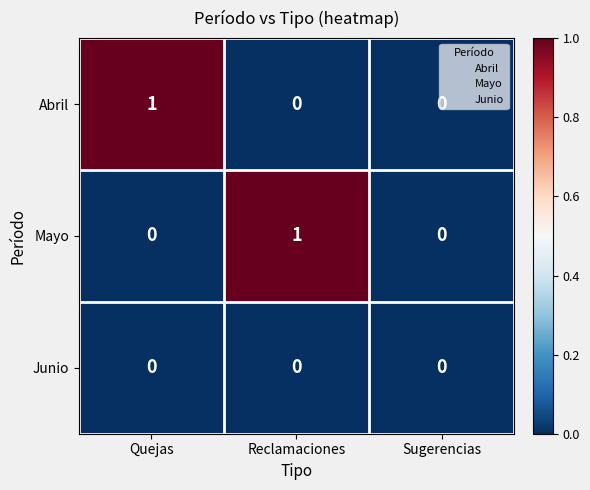

Is the value of Abril at Quejas greater than the value of Mayo at Sugerencias?

Yes